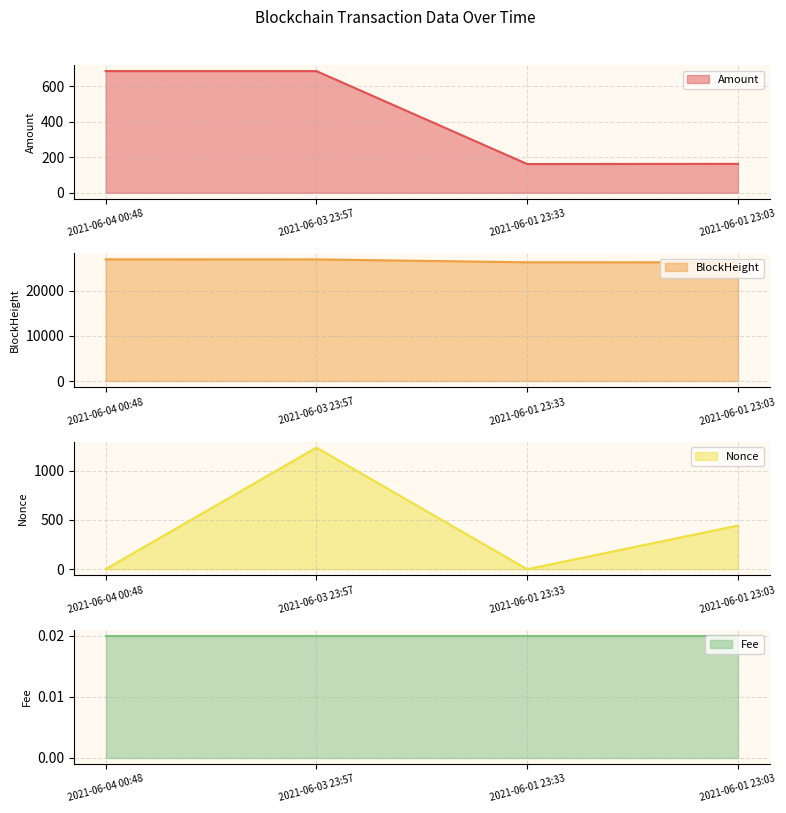

The value of Amount at 2021-06-01 23:33 is 161.7. True or false?

True